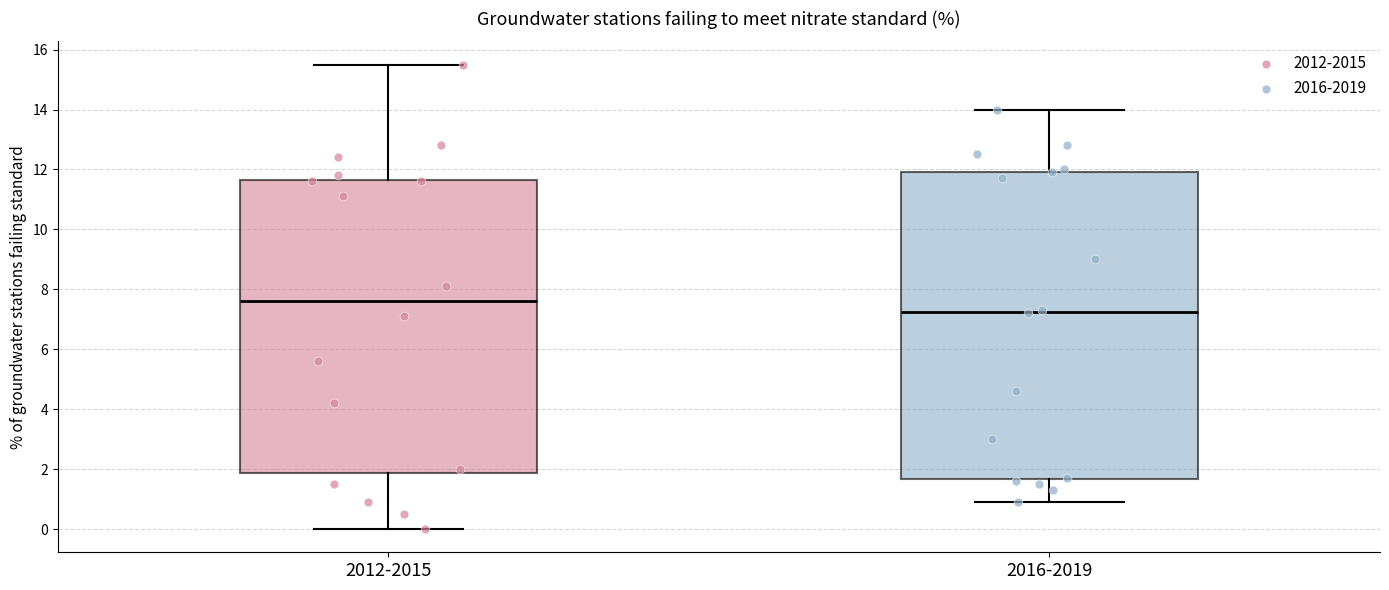

Reading left to right, transcribe this box plot: for each box, give where its median line is, the range the box spans, and where its two whiskers end, as read against the y-axis. The values are not printed on the chart, so give them approximately, as read against the axis.

2012-2015: median 7.6, box 1.8 to 11.6, whiskers 0.0 to 15.6
2016-2019: median 7.2, box 1.6 to 12.0, whiskers 1.0 to 14.0